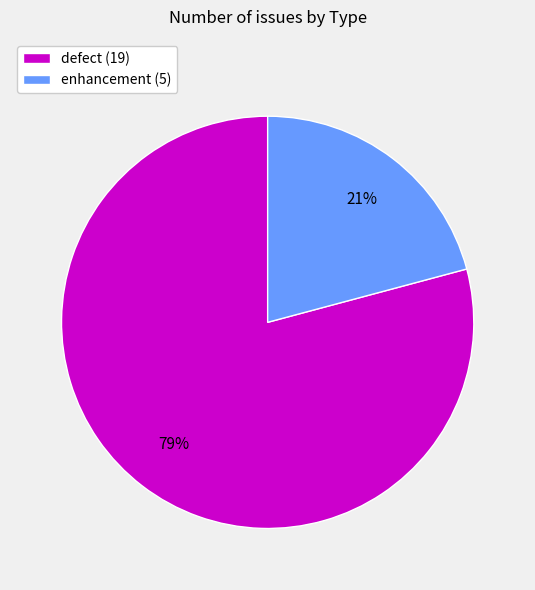

Which slice is the smallest?

enhancement